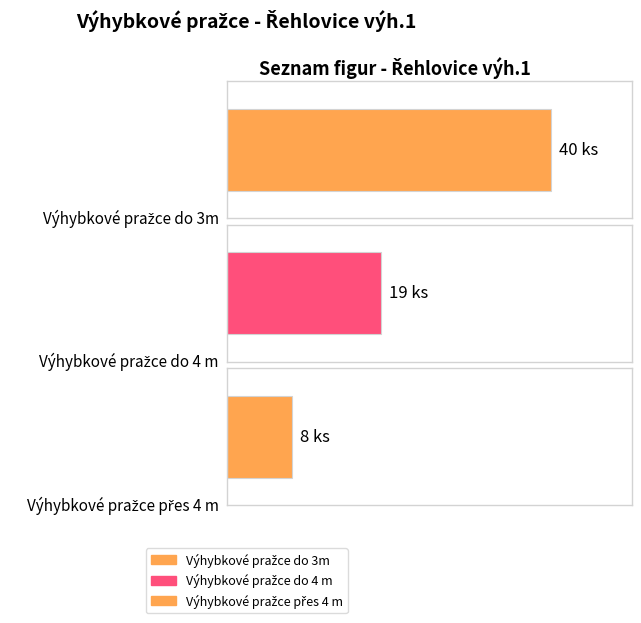

Reading right to left, list all the values displayed in this chart.

Výhybkové pražce přes 4 m=8	Výhybkové pražce do 4 m=19	Výhybkové pražce do 3m=40